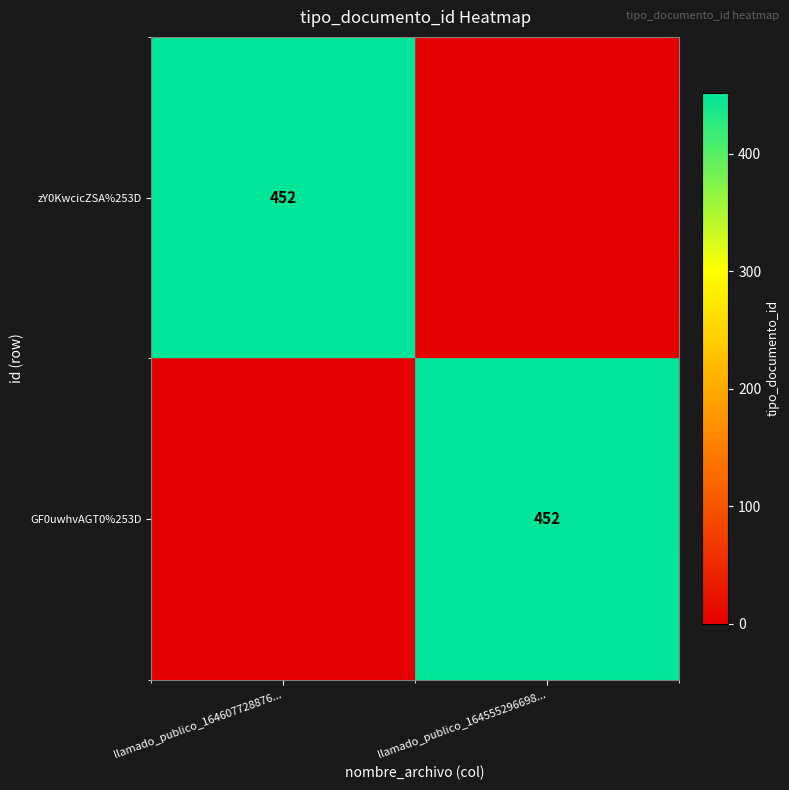

The GF0uwhvAGT0%253D series shows 452 at llamado_publico_164555296698.... True or false?

True